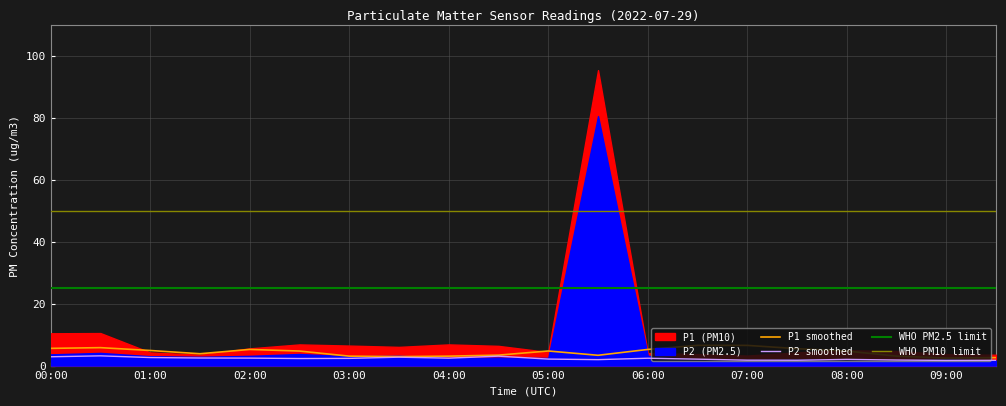

Count the number of categories in the chart.

20